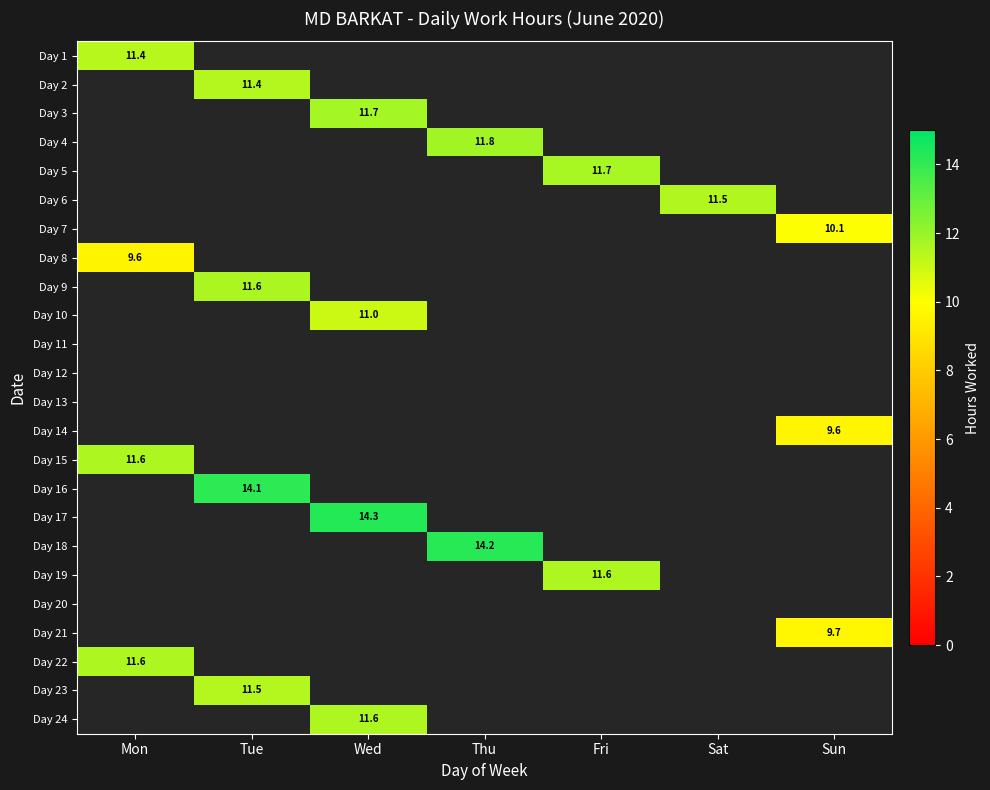

Where is Day 22 nearest to the value 11?

Mon